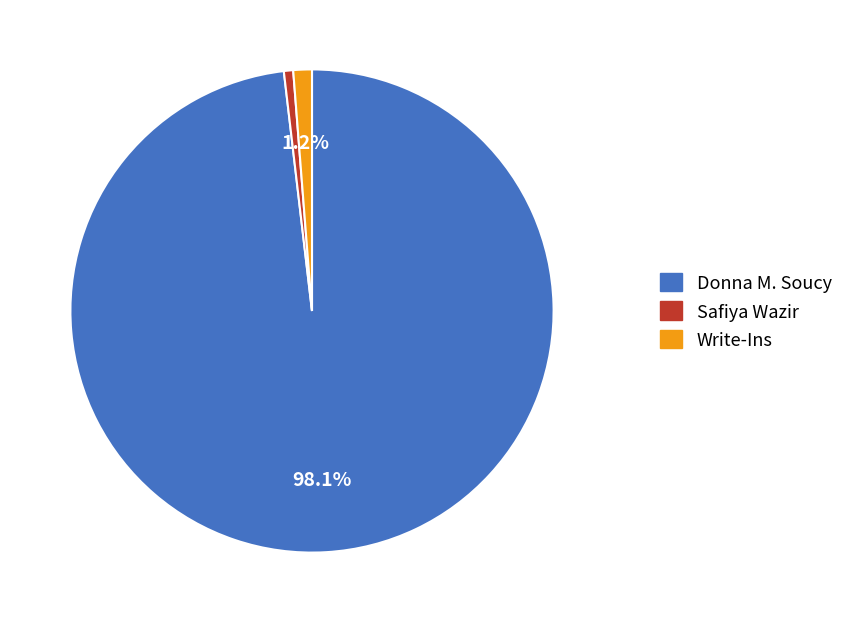

Which category has the smallest portion of the pie?

Safiya Wazir